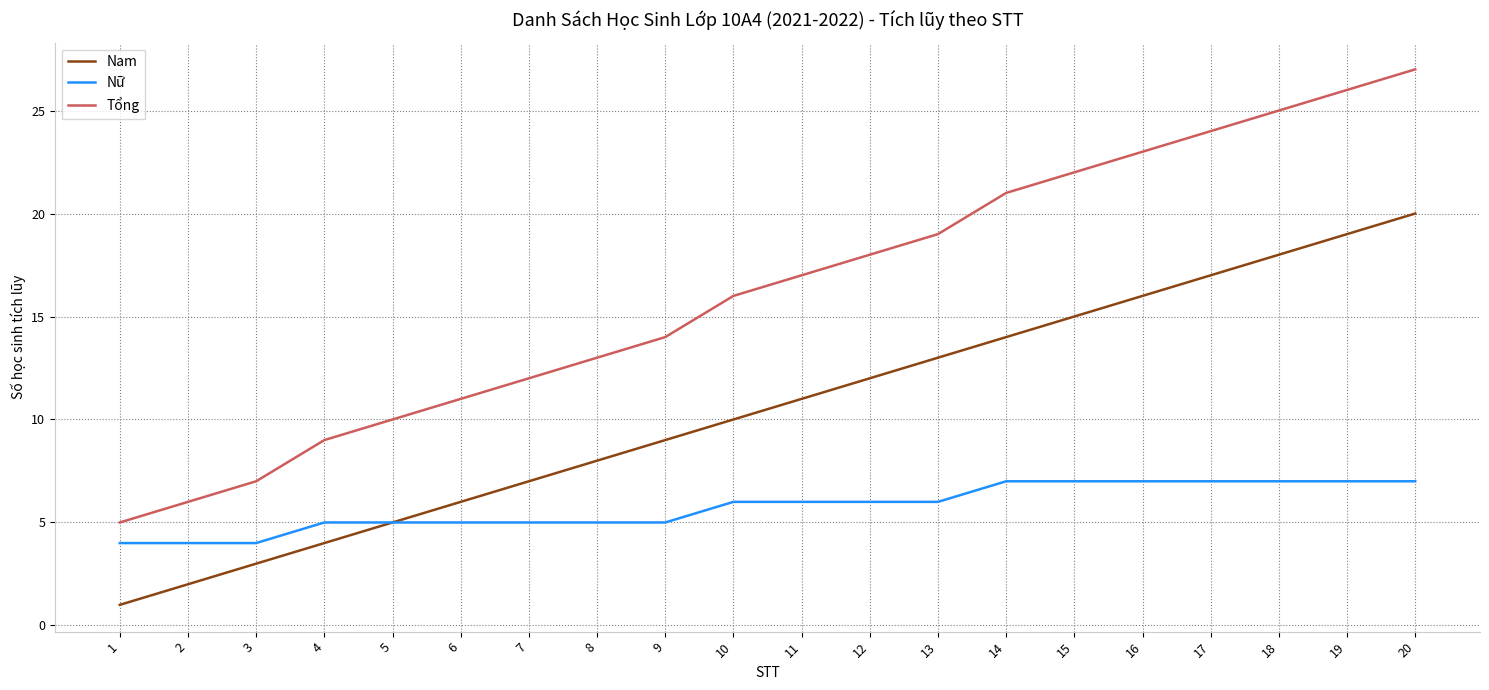

What is the total value across all series at 10?

32